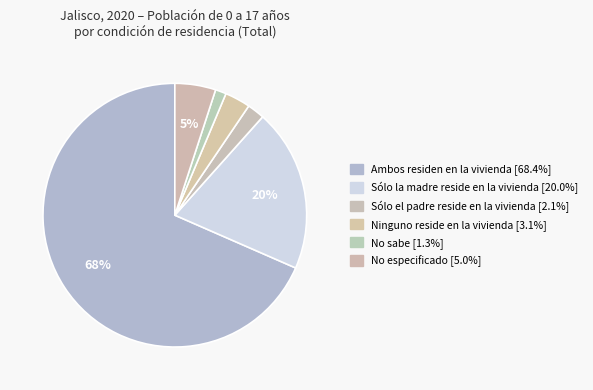

To the nearest percent, what is the average slice percentage?

17%